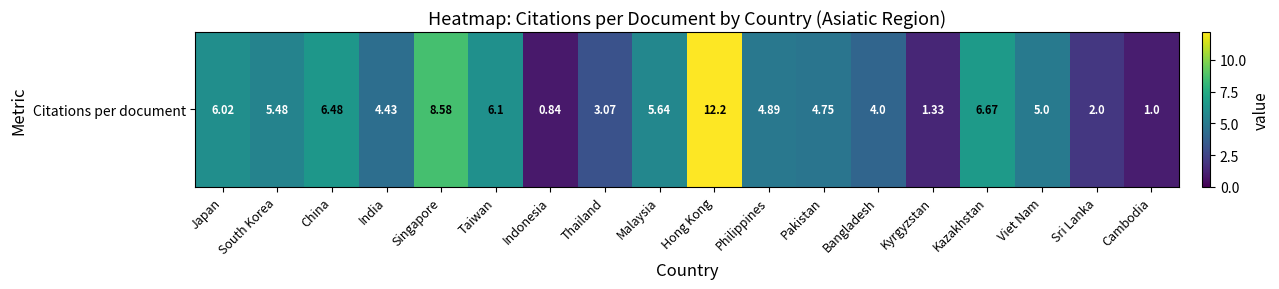

Where does the data first go above 5?

Japan